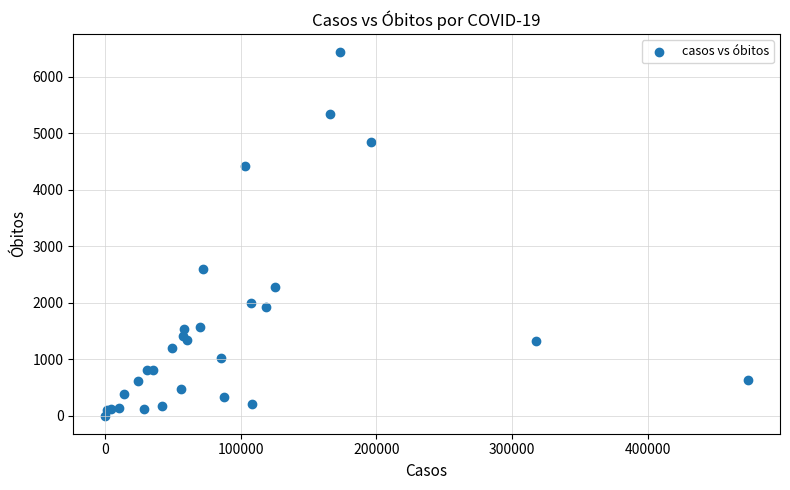

What Y value in the scatter plot is closest to 3221?

2599